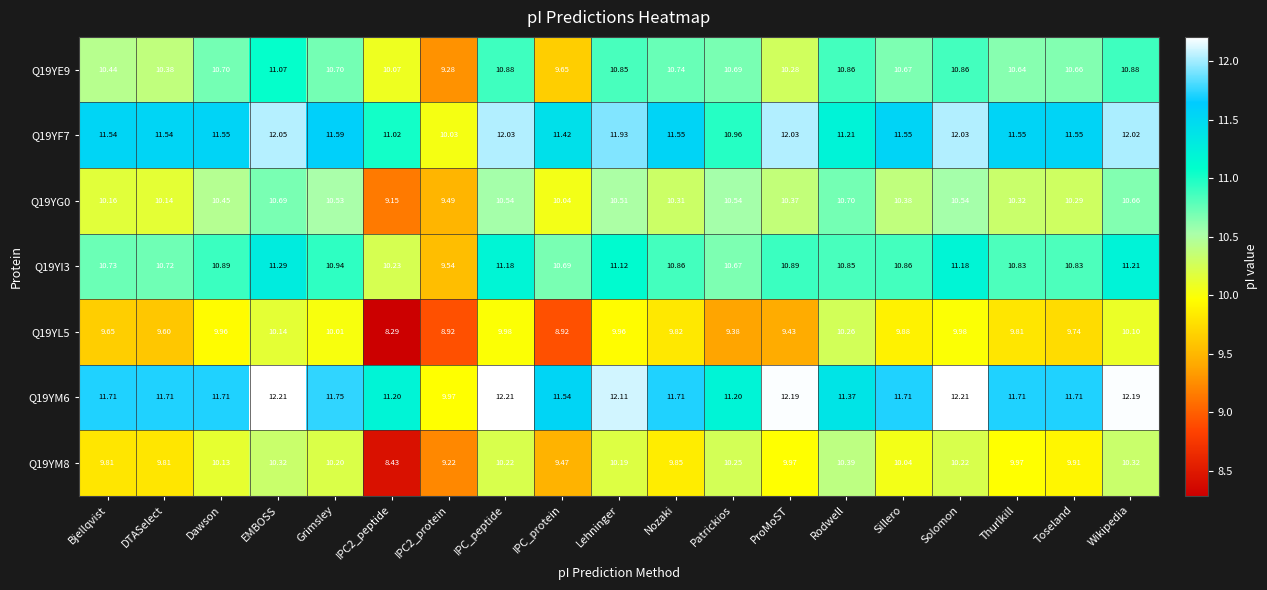

Which series has the largest range (max minus min)?

Q19YM6